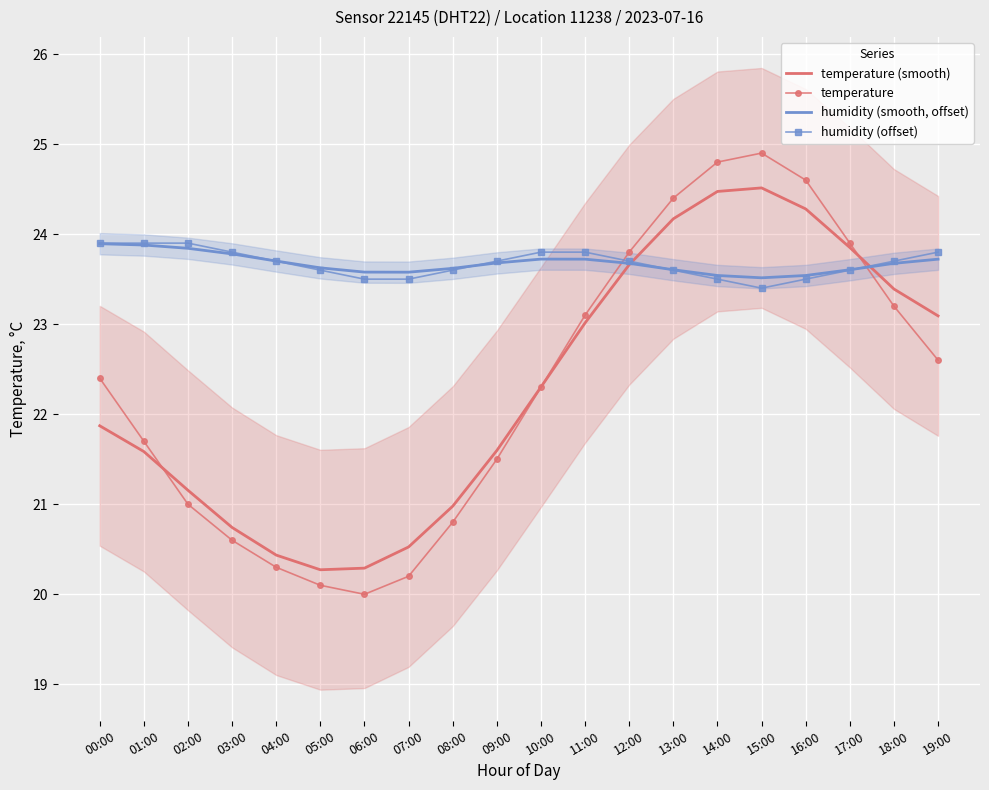

Reading left to right, what are all the values shown in this chart?

temperature (smooth): 21.9	21.6	21.2	20.7	20.4	20.3	20.3	20.5	21.0	21.6	22.3	23.0	23.7	24.2	24.5	24.5	24.3	23.9	23.4	23.1
temperature: 22.4	21.7	21.0	20.6	20.3	20.1	20.0	20.2	20.8	21.5	22.3	23.1	23.8	24.4	24.8	24.9	24.6	23.9	23.2	22.6
humidity (smooth, offset): 23.9	23.9	23.8	23.8	23.7	23.6	23.6	23.6	23.6	23.7	23.7	23.7	23.7	23.6	23.5	23.5	23.5	23.6	23.7	23.7
humidity (offset): 23.9	23.9	23.9	23.8	23.7	23.6	23.5	23.5	23.6	23.7	23.8	23.8	23.7	23.6	23.5	23.4	23.5	23.6	23.7	23.8